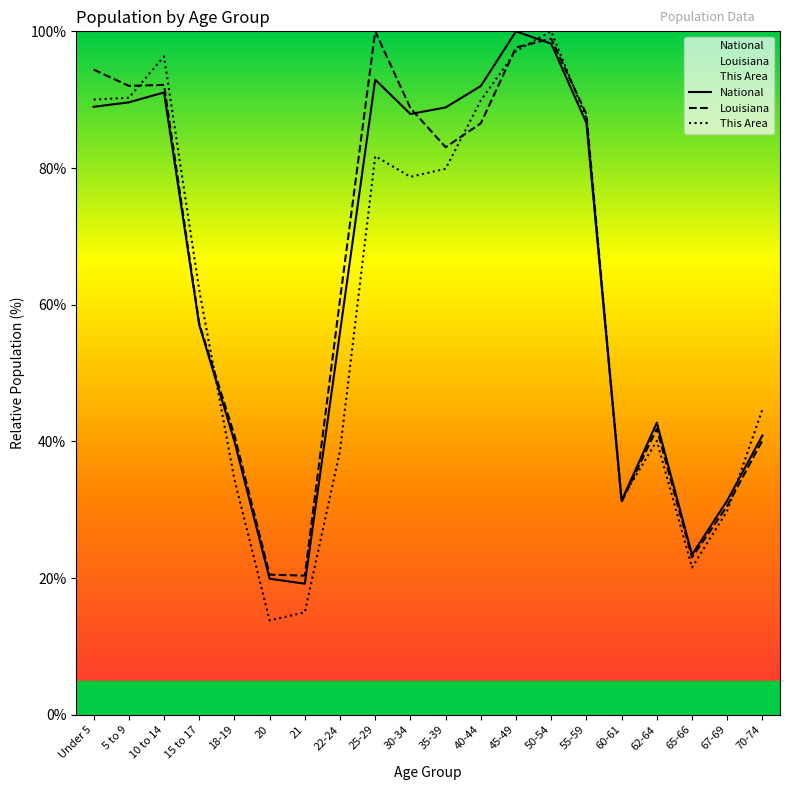

Which has a higher value, 67-69 or 22-24?

22-24